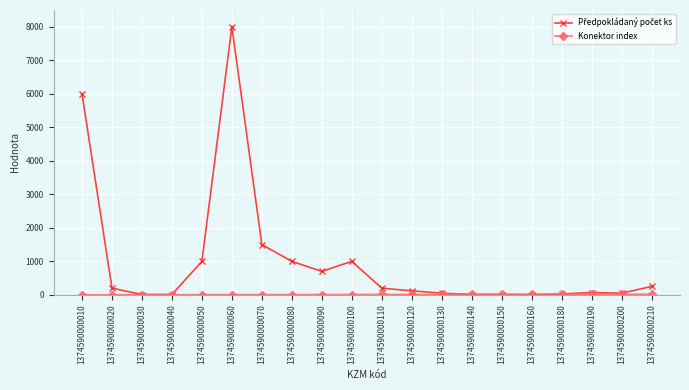

At which category does the chart reach its peak across all series?

1374590000060